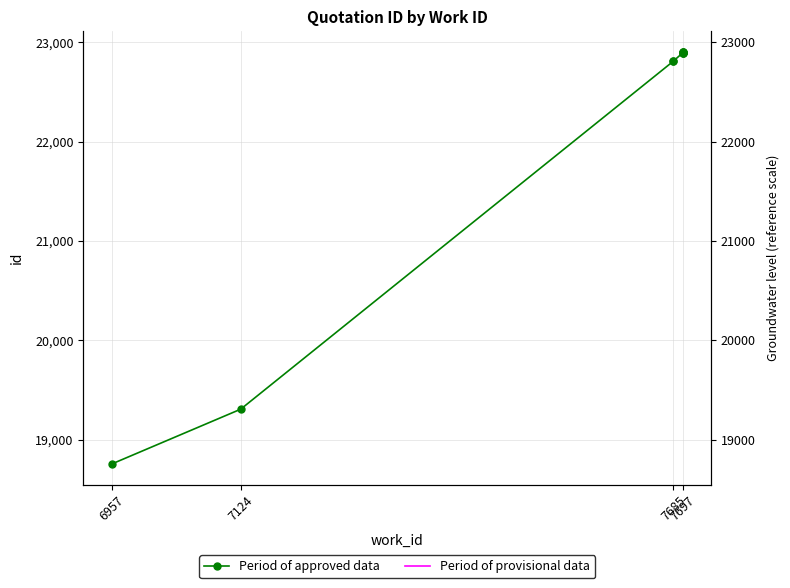

What is the greatest value displayed?

22904